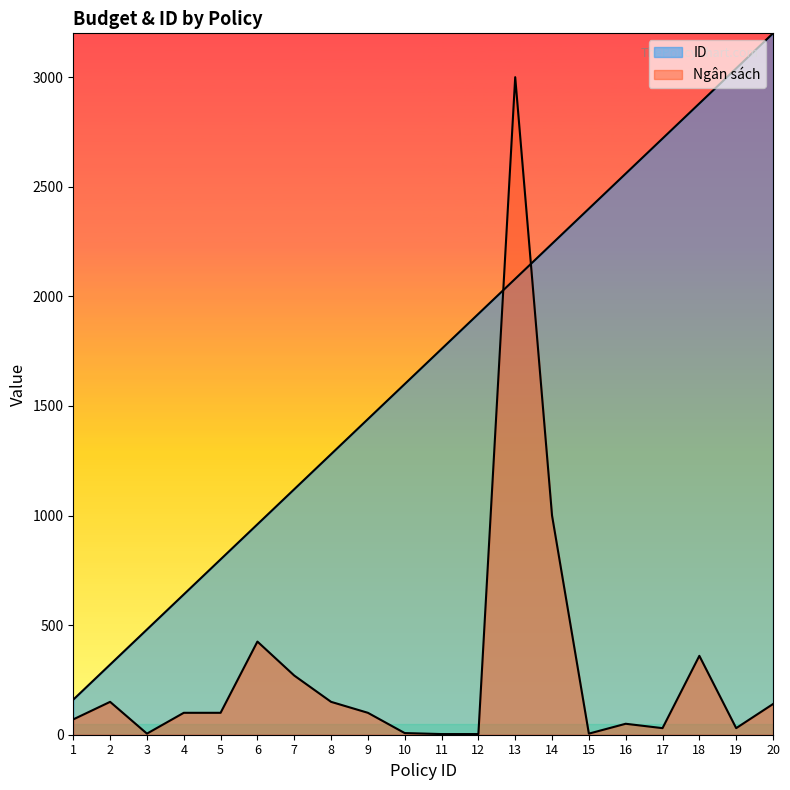

Count the number of categories in the chart.

20